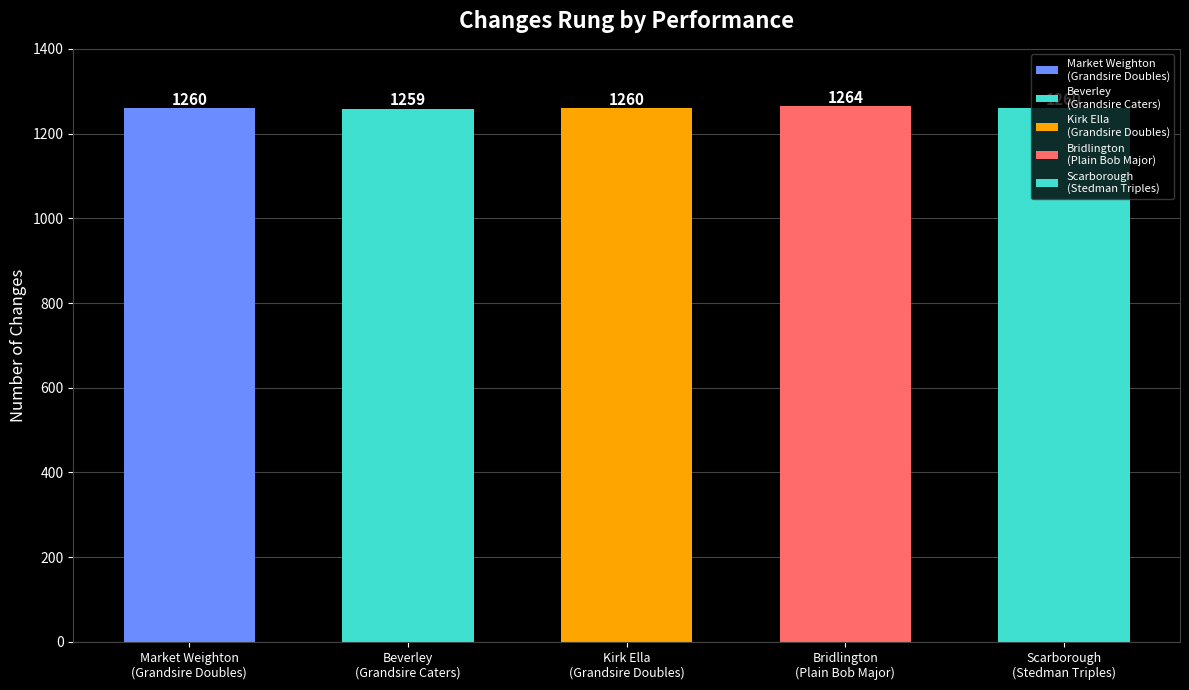

How many bars are there in total?

5